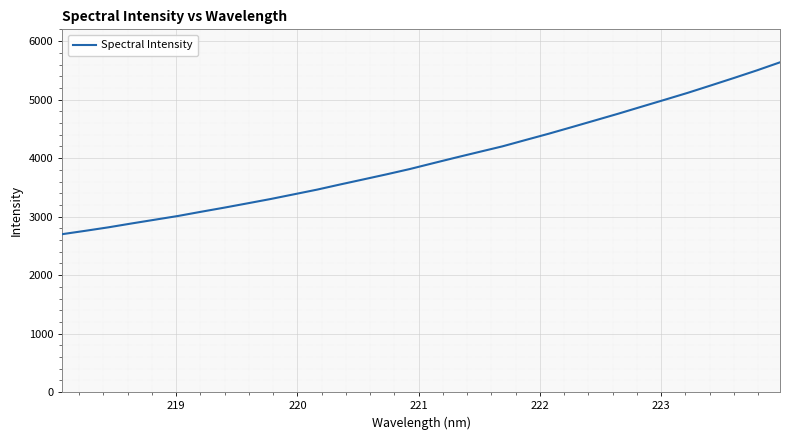

How many lines are shown in the chart?

1